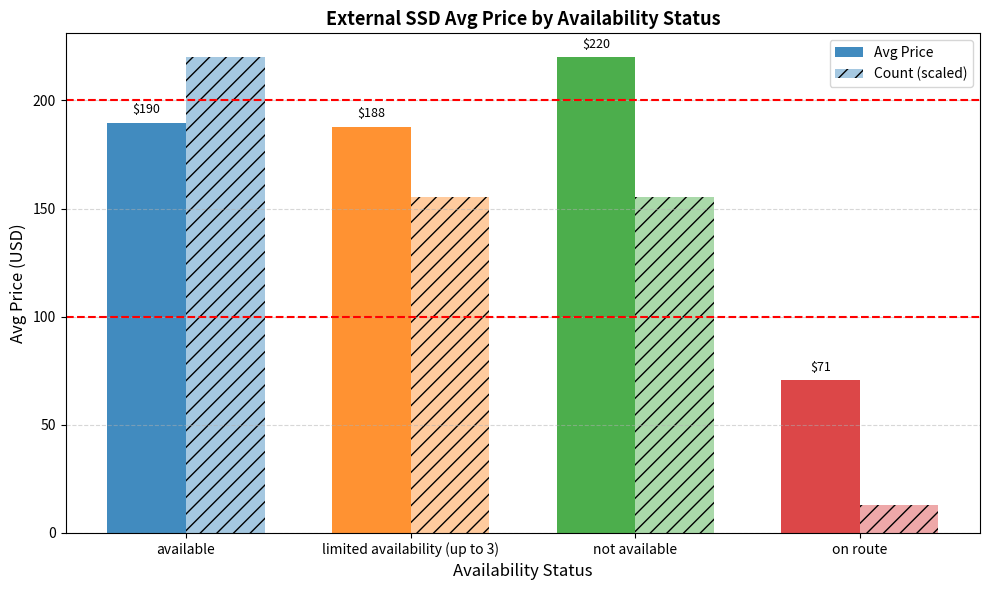

How many groups of bars are there?

4